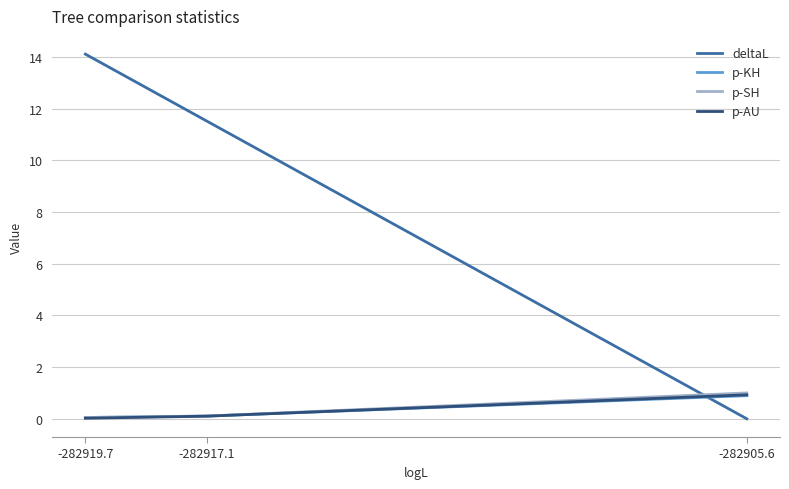

What is the sum of the p-KH values at -282917.1 and -282905.6?

1.0